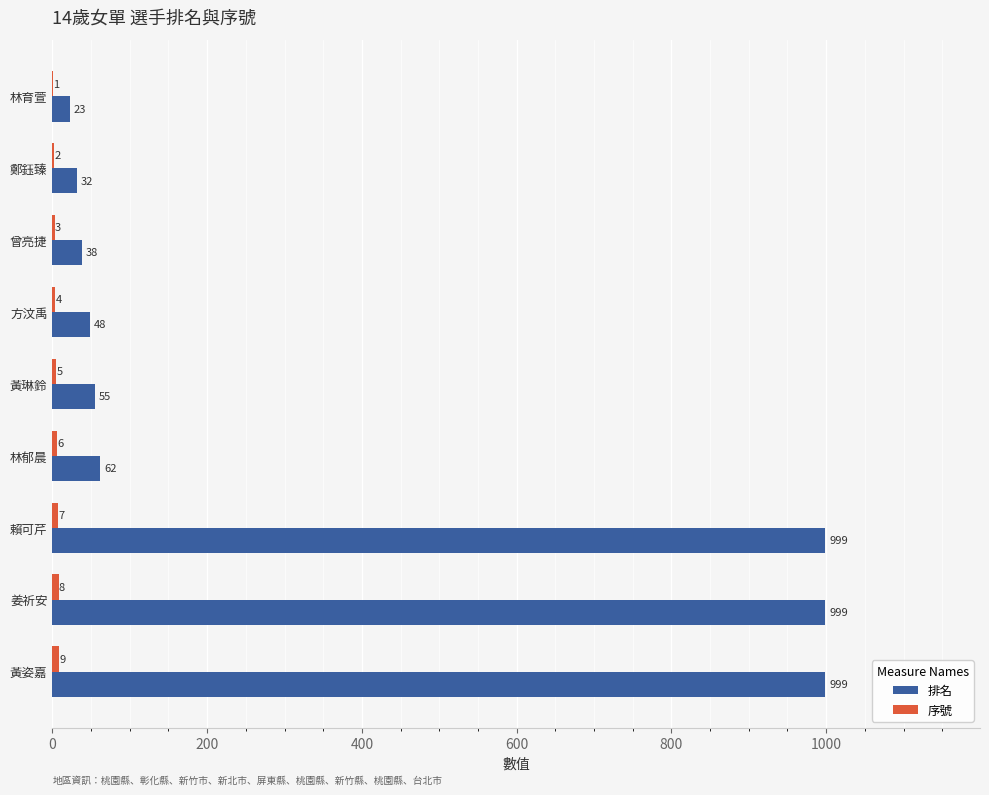

The value of 排名 at 黃琳鈴 is 17. True or false?

False